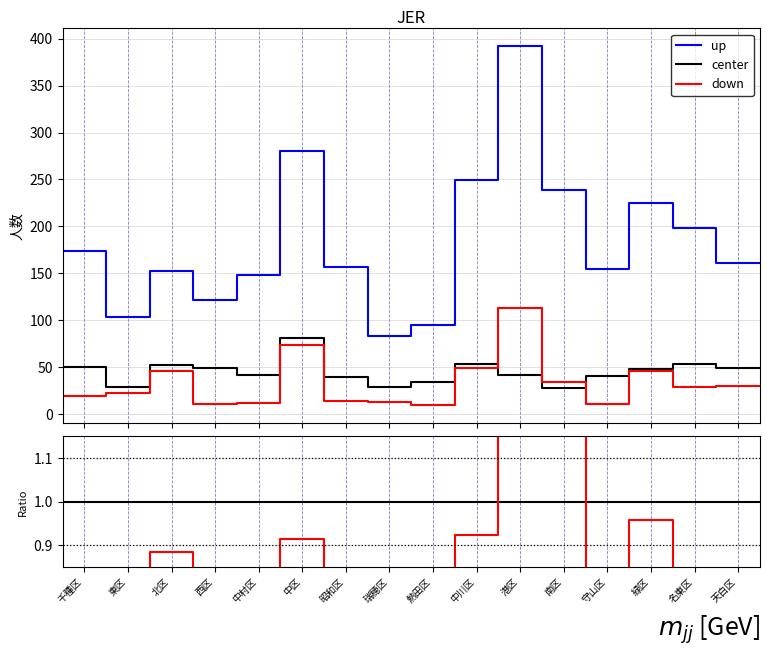

What is the smallest value displayed?

0.2